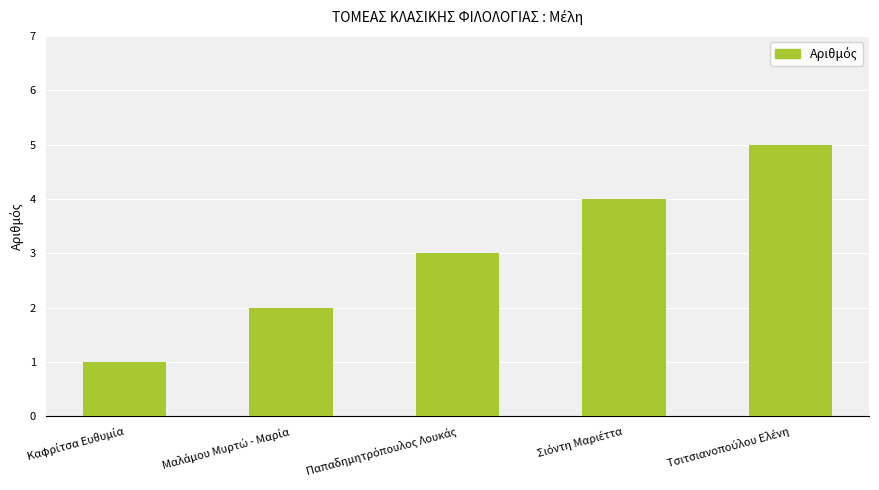

Does the chart contain stacked bars?

No